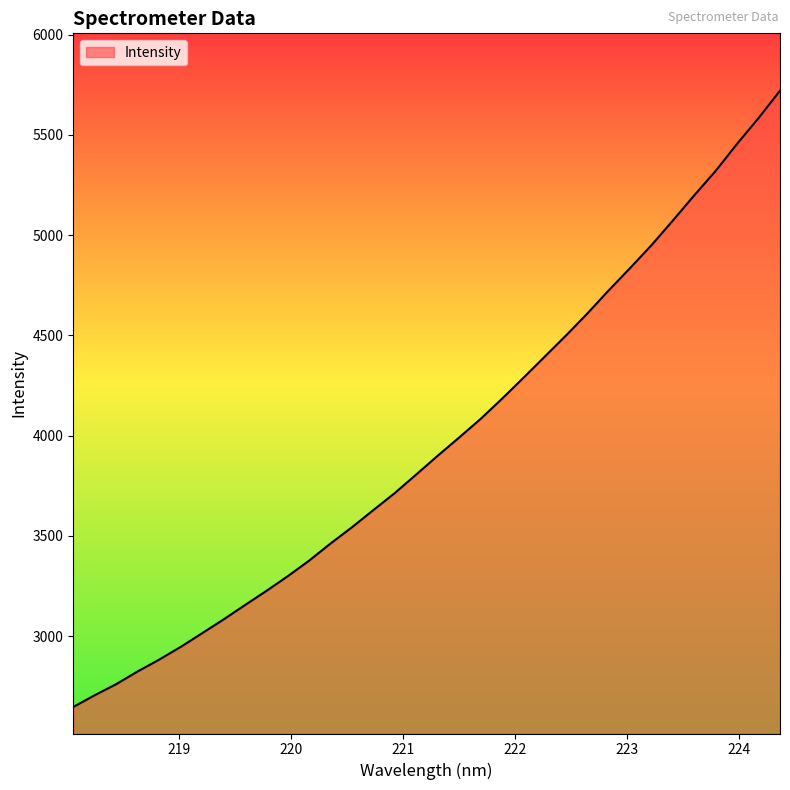

What is the difference between the maximum and minimum values?

3074.8